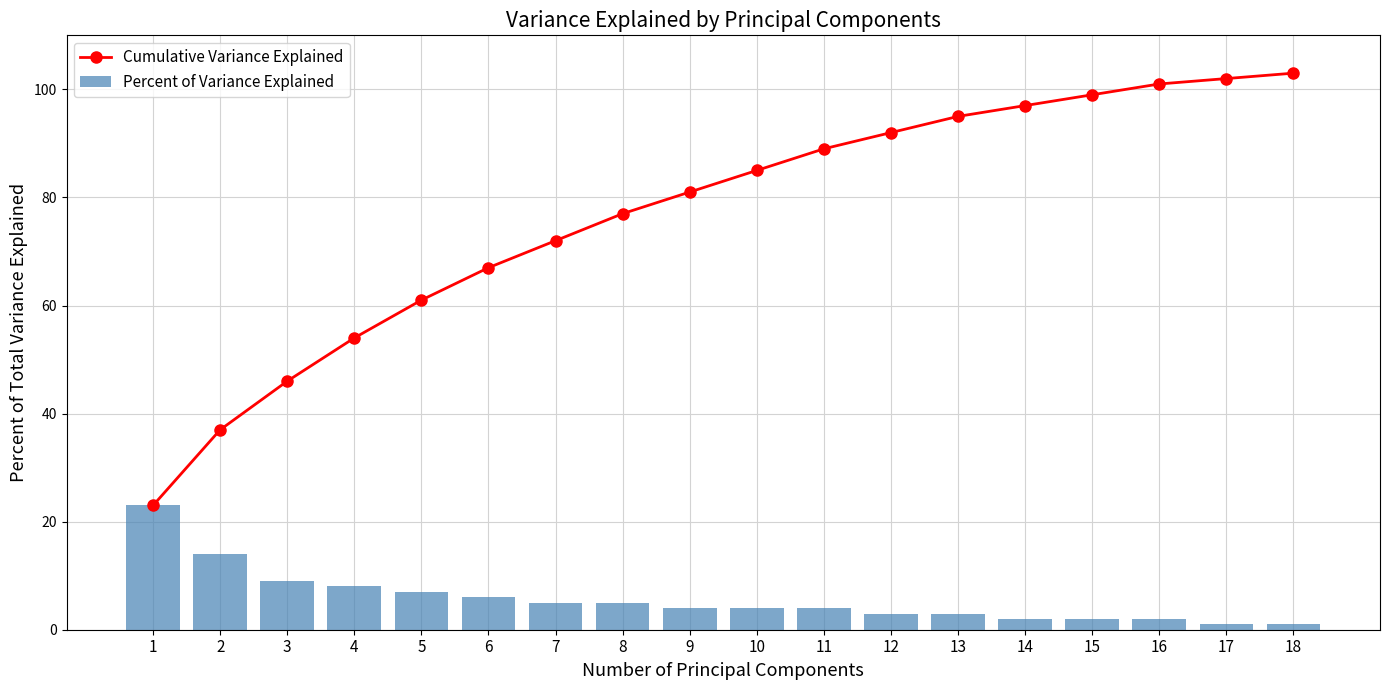

Which series has the largest range (max minus min)?

Cumulative Variance Explained